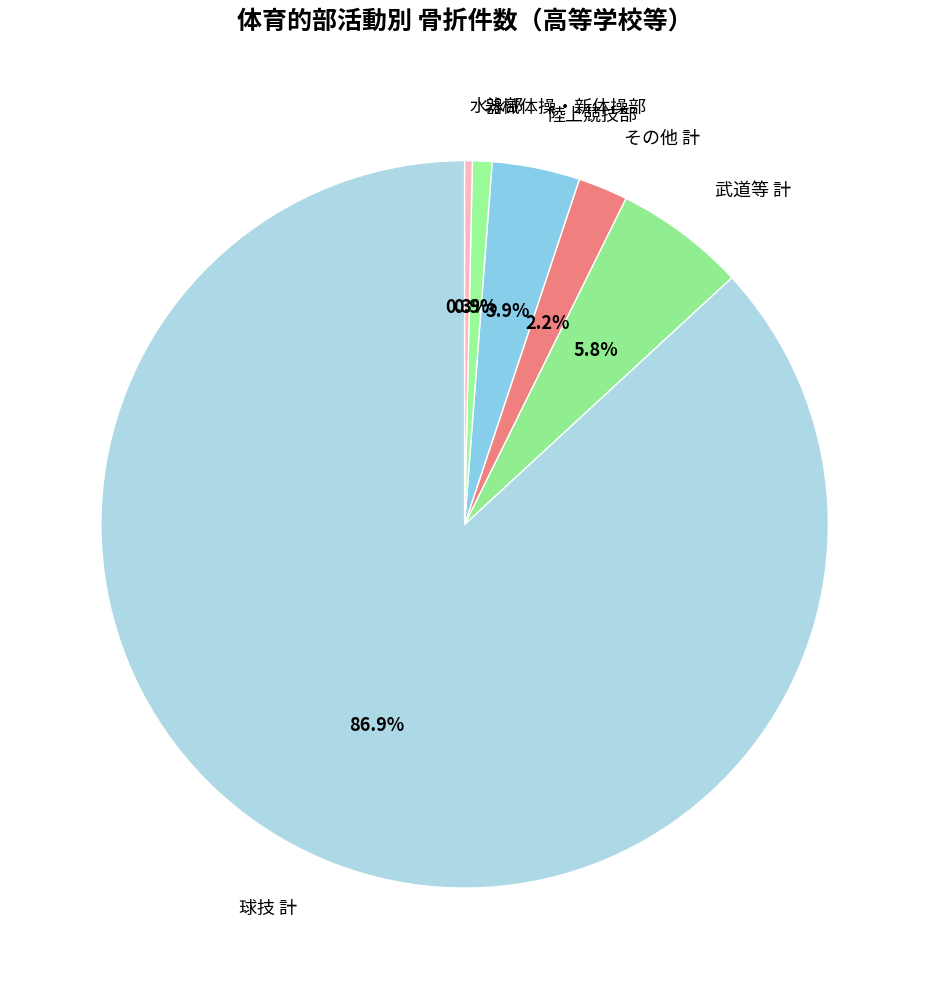

Between 水泳部 and その他 計, which is larger?

その他 計